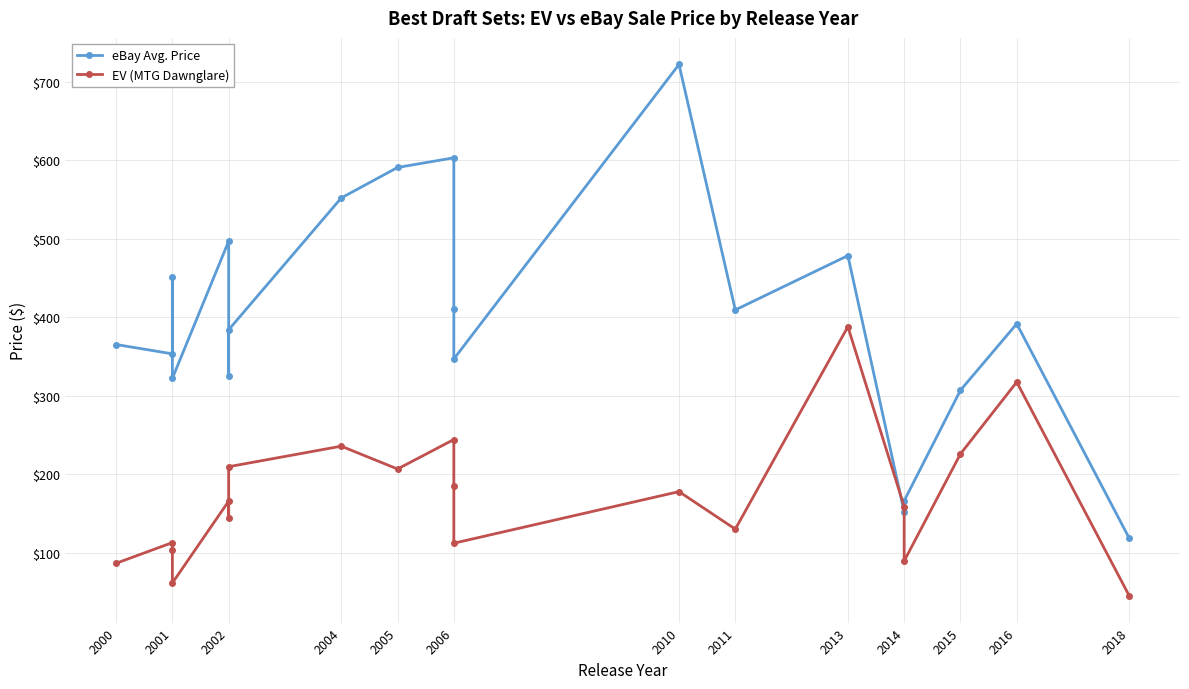

Count the number of data series in this chart.

2